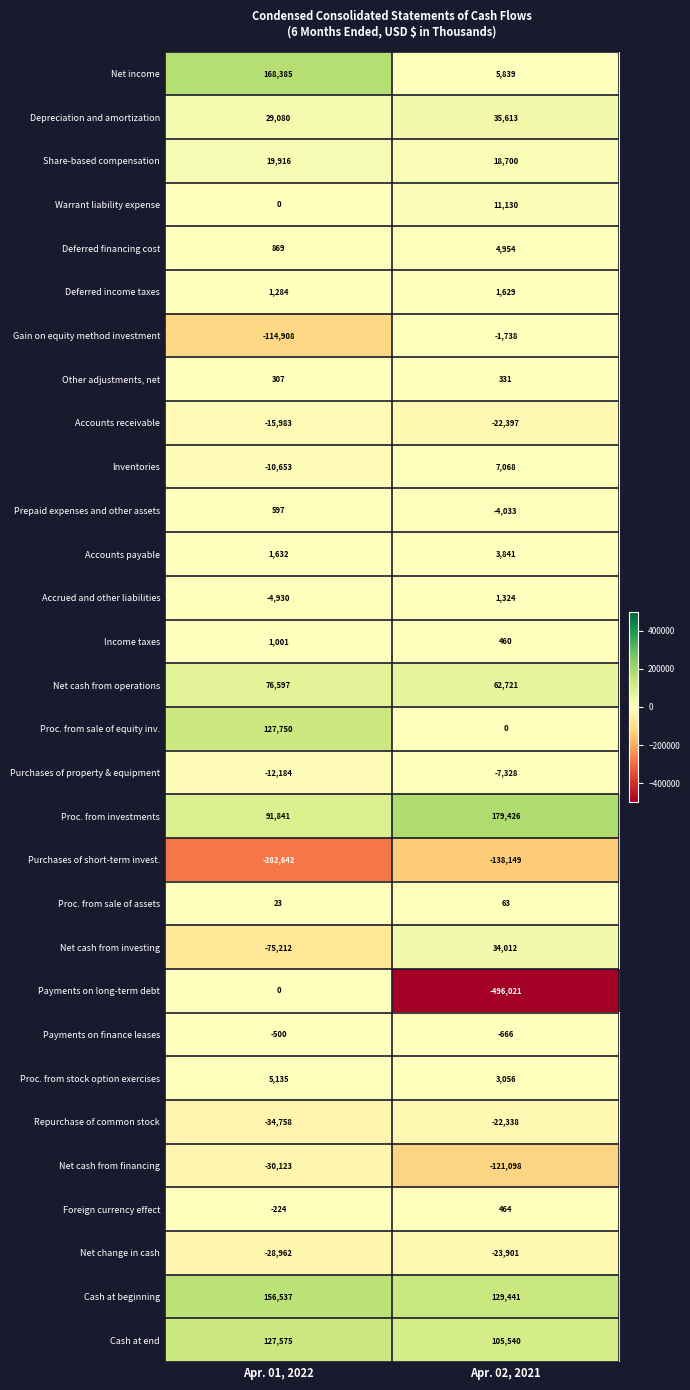

What is the difference between the highest and lowest values at Apr. 02, 2021?

675447